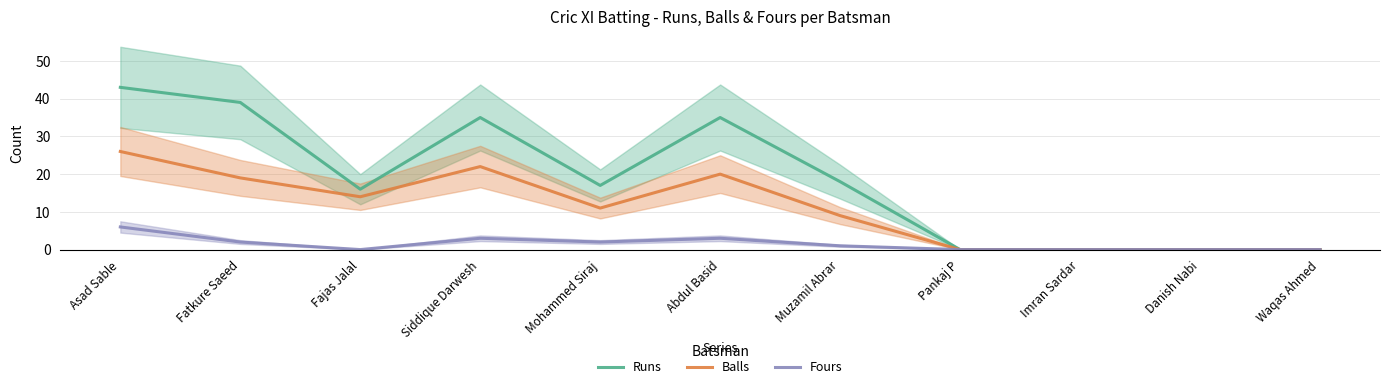

At which category does Balls reach its first local valley?

Fajas Jalal